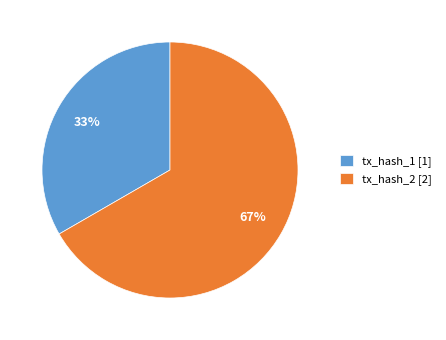

To the nearest percent, what is the average slice percentage?

50%